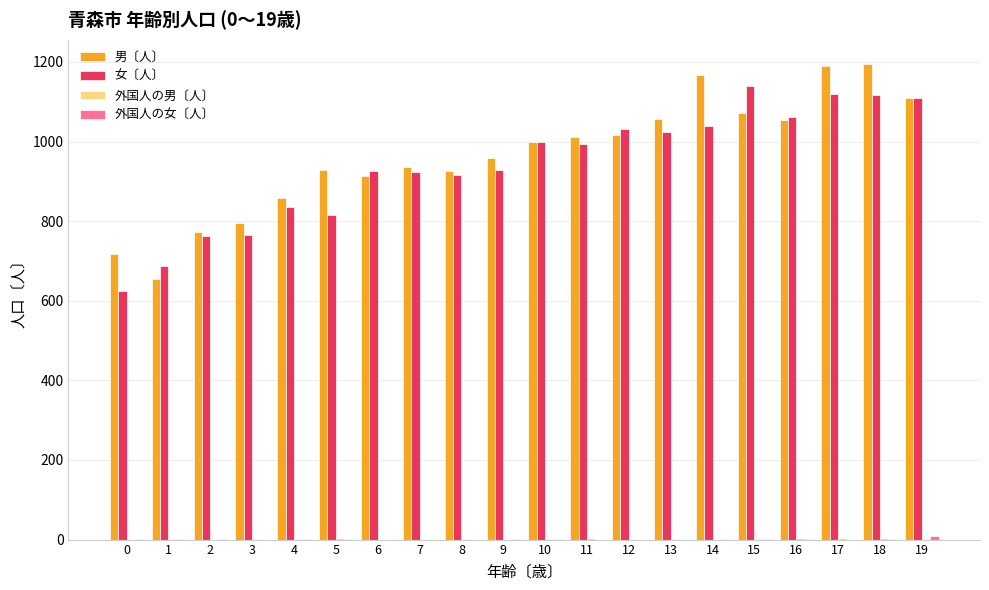

What is the total value across all series at 17?

2314